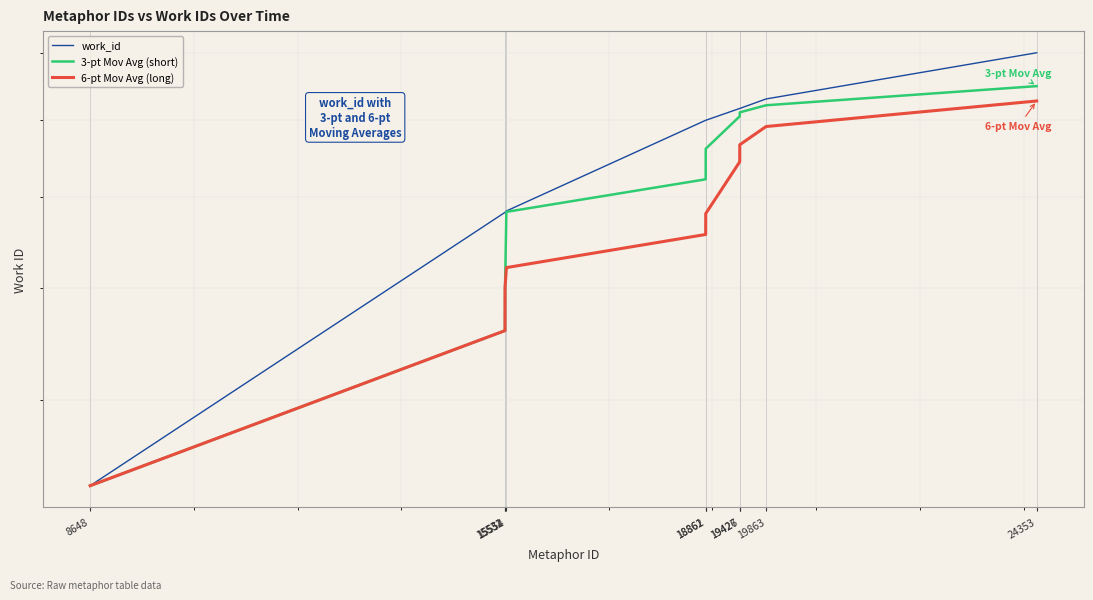

Which series has the largest range (max minus min)?

work_id